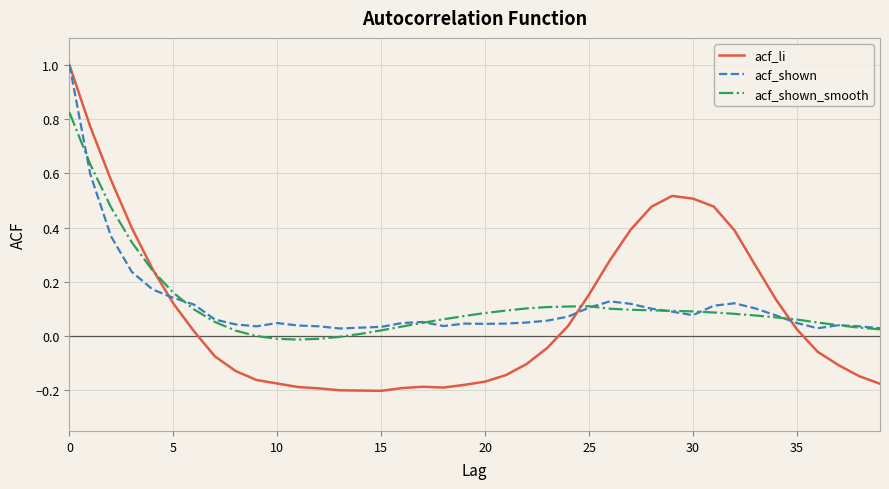

What is the maximum value shown in the chart?

1.0